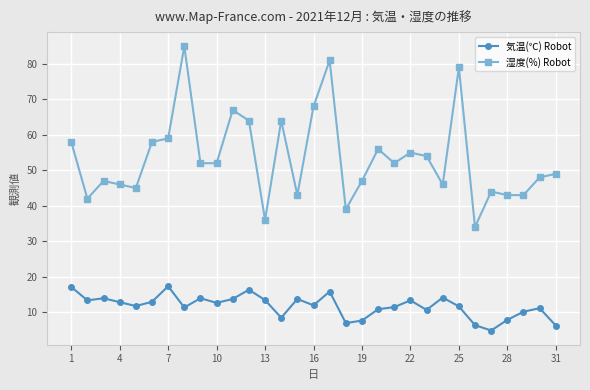

List the series in order of their peak value, highest first.

湿度(%) Robot, 気温(℃) Robot